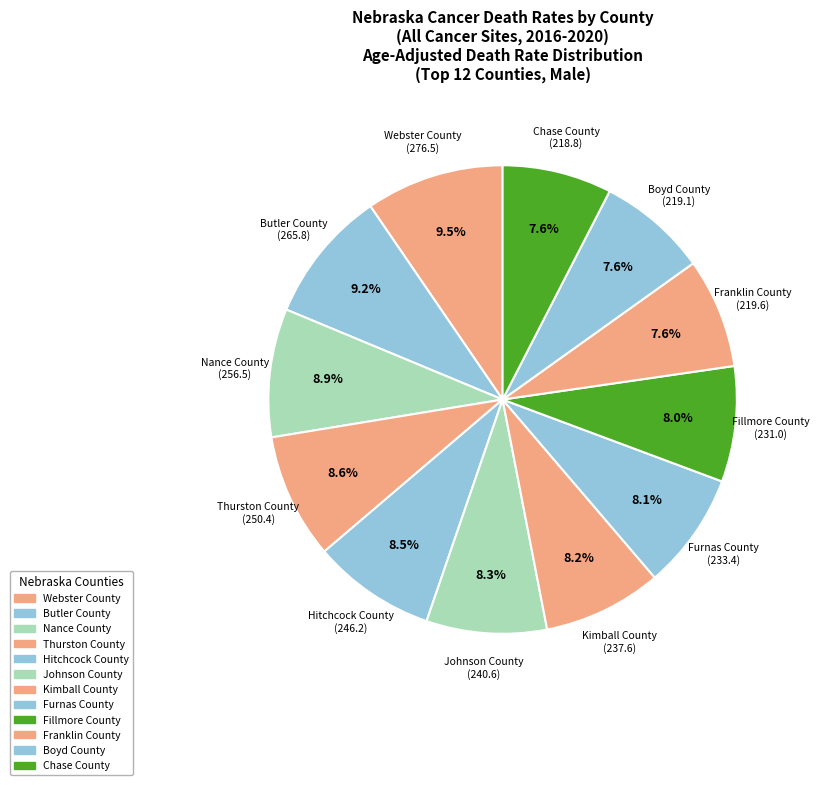

Which has a higher value, Kimball County or Nance County?

Nance County